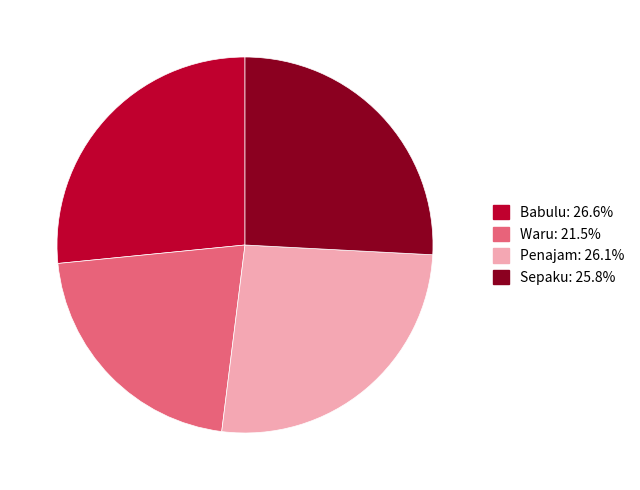

What is the smallest slice in the pie chart?

Waru